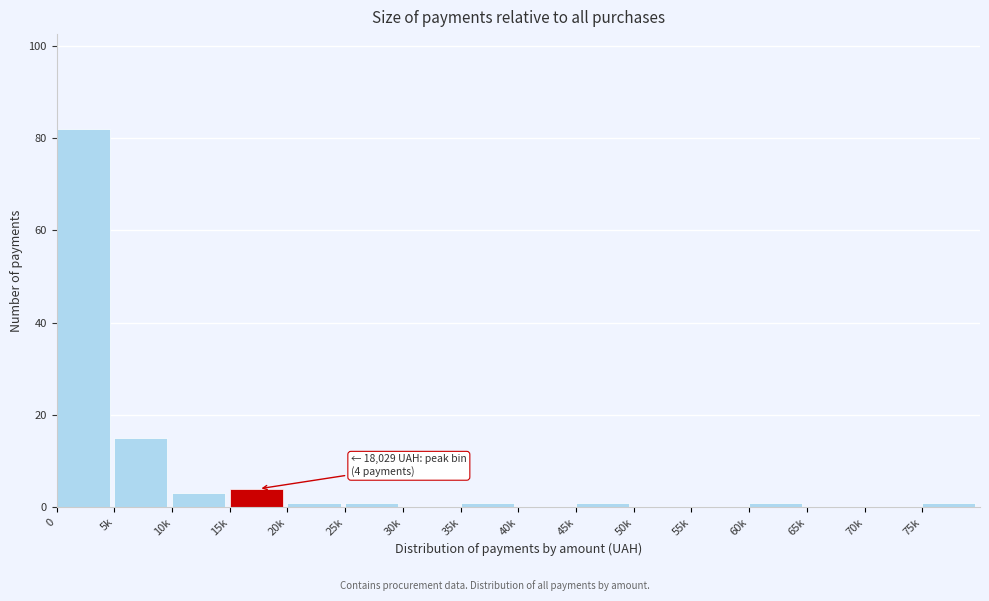

Reading left to right, list all the values displayed in this chart.

0=82	5k=15	10k=3	15k=4	20k=1	25k=1	30k=0	35k=1	40k=0	45k=1	50k=0	55k=0	60k=1	65k=0	70k=0	75k=1